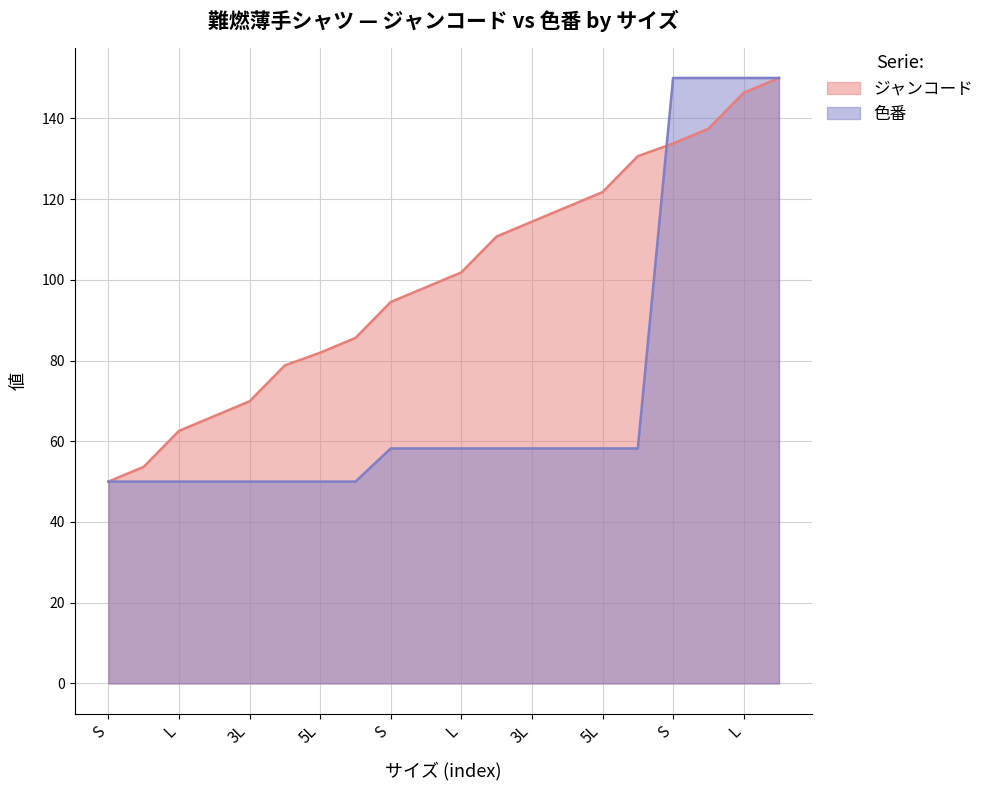

What is the total value across all series at 5L?

131.9